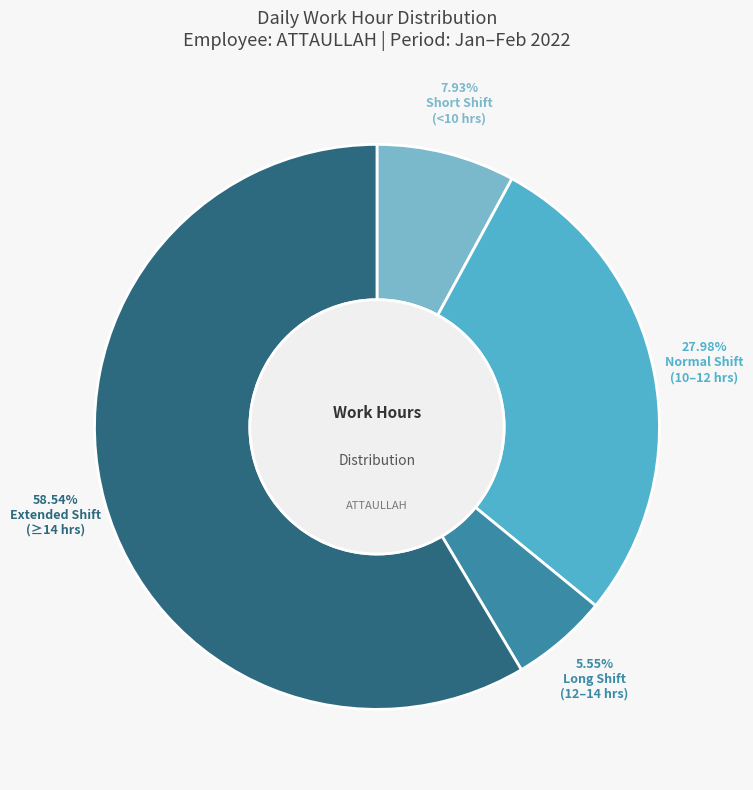

Is there a majority slice in this chart?

Yes